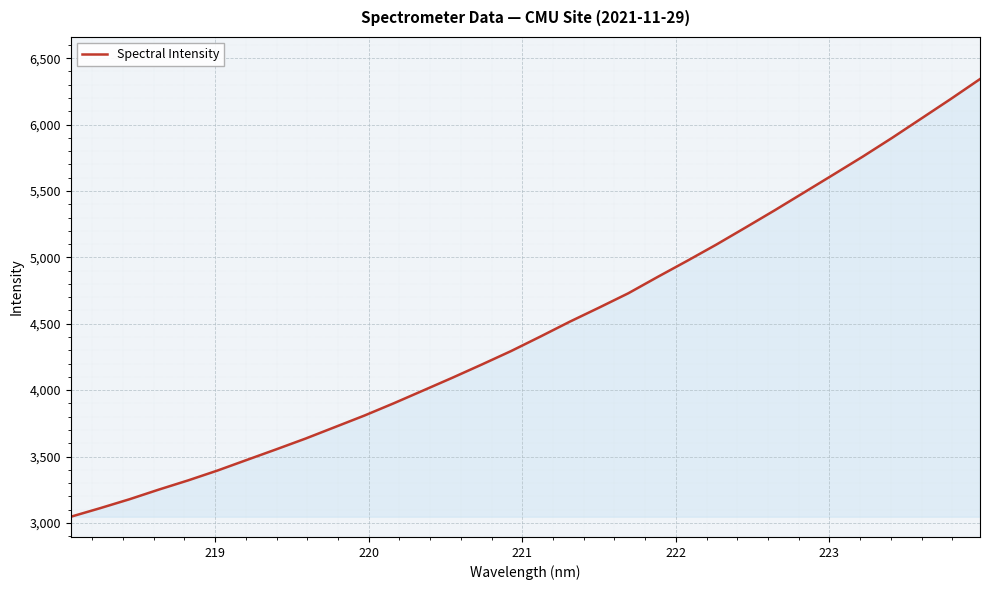

What is the greatest value displayed?

6342.6